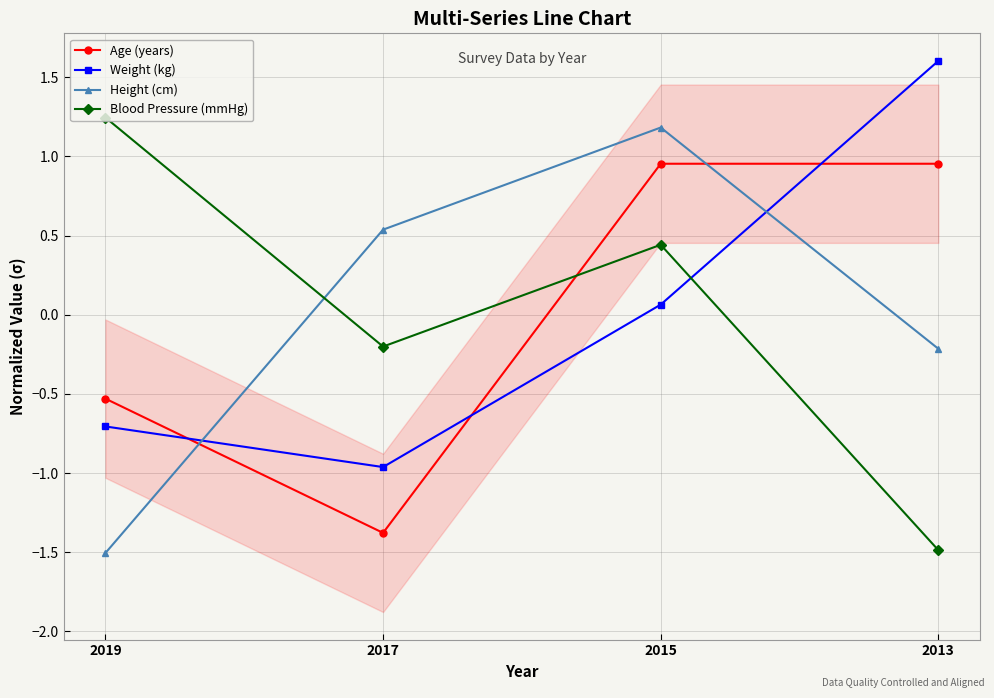

What is the approximate value of Age (years) at 2019?

-0.5